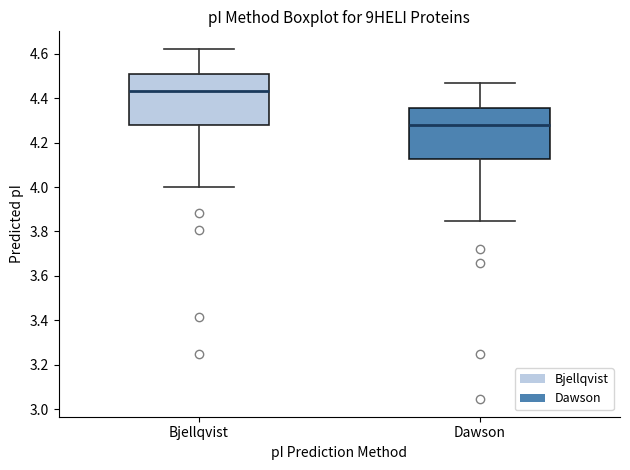

Reading left to right, transcribe this box plot: for each box, give where its median line is, the range the box spans, and where its two whiskers end, as read against the y-axis. The values are not printed on the chart, so give them approximately, as read against the axis.

Bjellqvist: median 4.44, box 4.28 to 4.50, whiskers 4.00 to 4.62
Dawson: median 4.28, box 4.12 to 4.36, whiskers 3.84 to 4.46